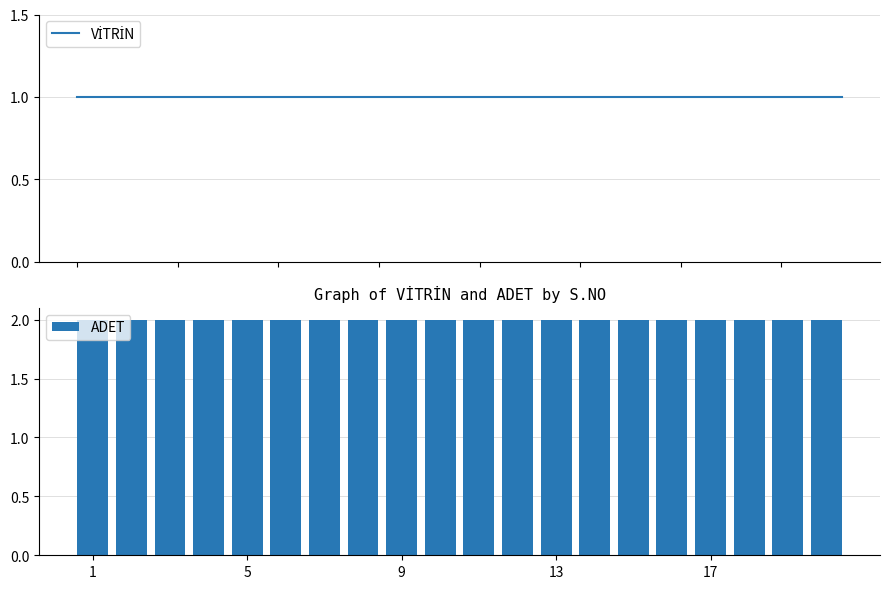

True or false: ADET has a value of 3 at 1.

False